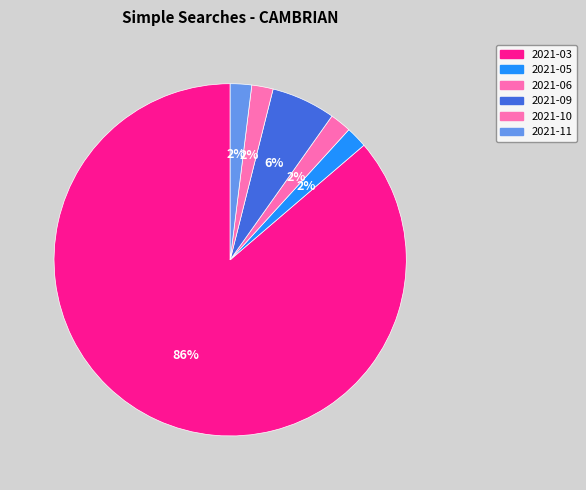

How many segments does this pie chart have?

6